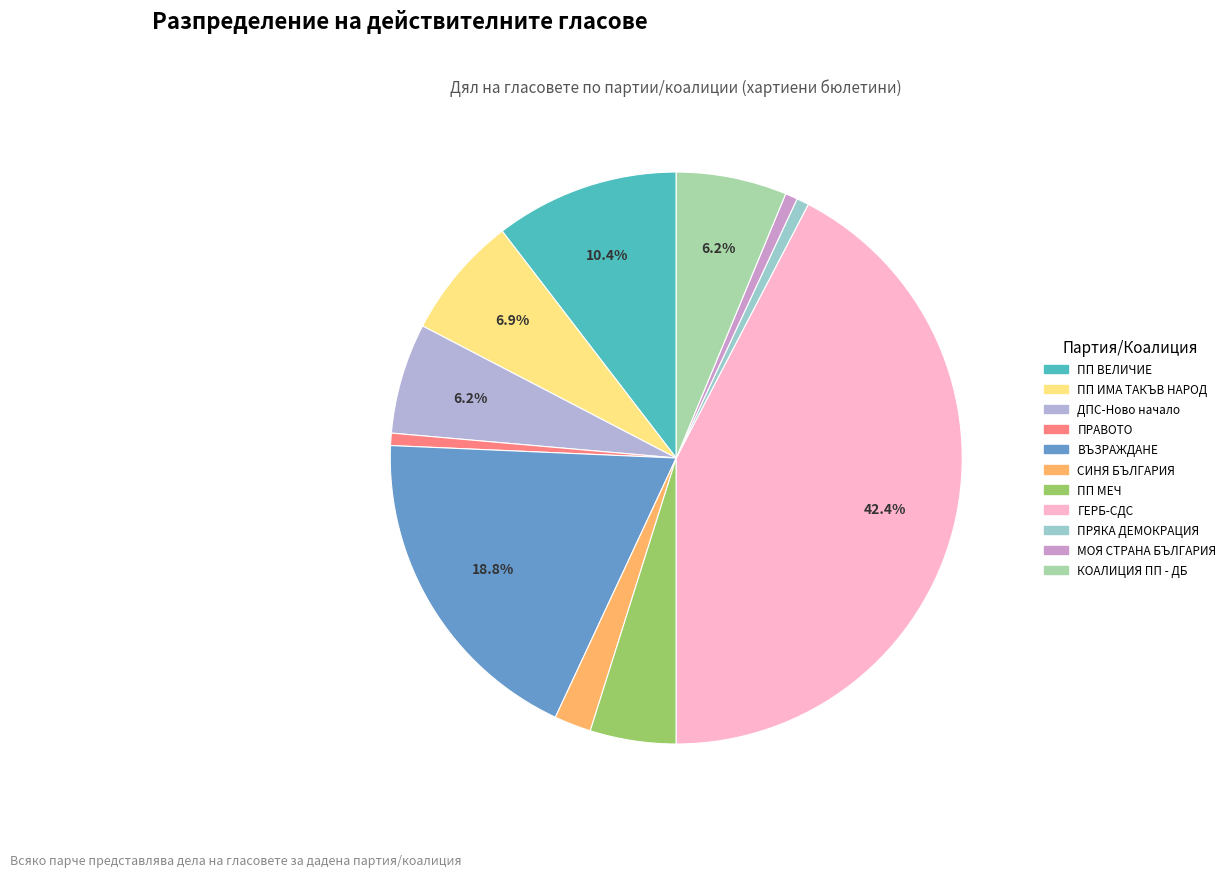

Count the number of slices in the pie.

11